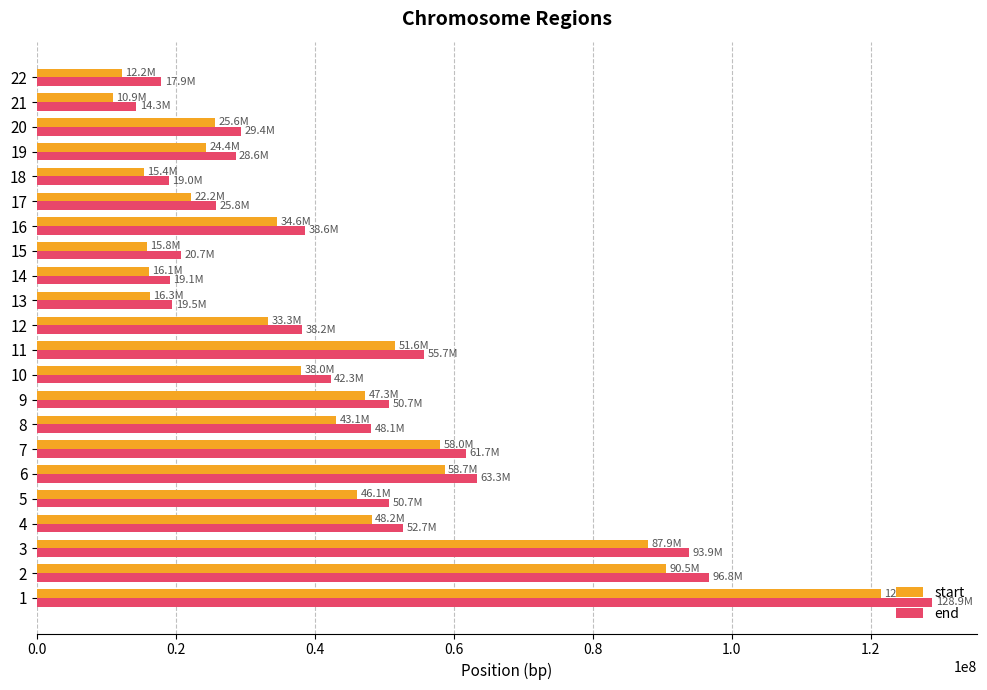

Is the value of start at 8 greater than the value of end at 13?

Yes